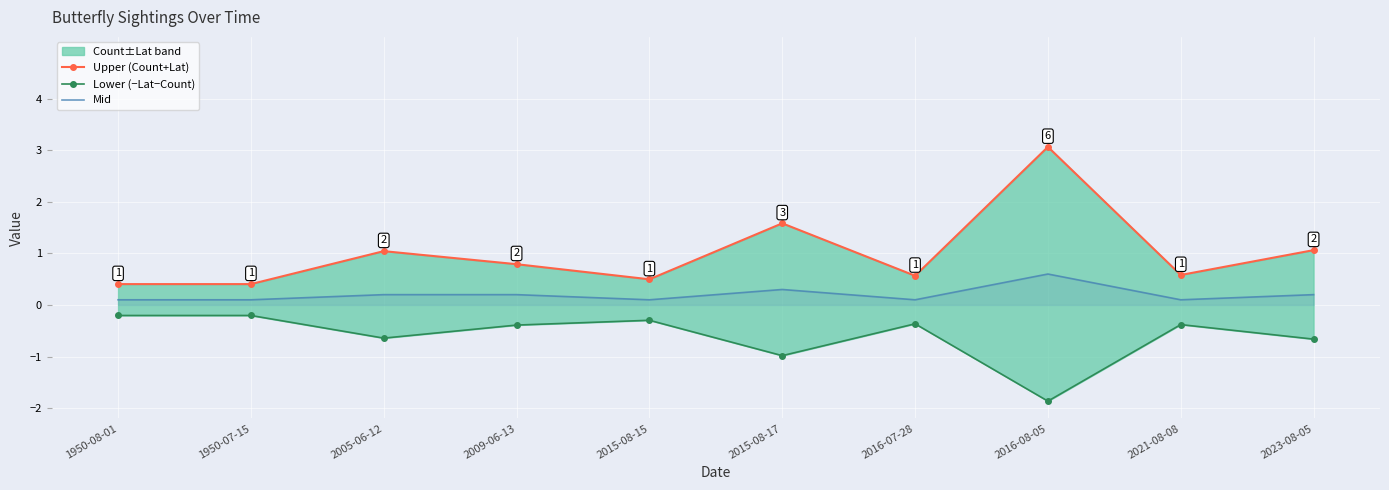

True or false: Mid and Upper (Count+Lat) cross at least once.

False